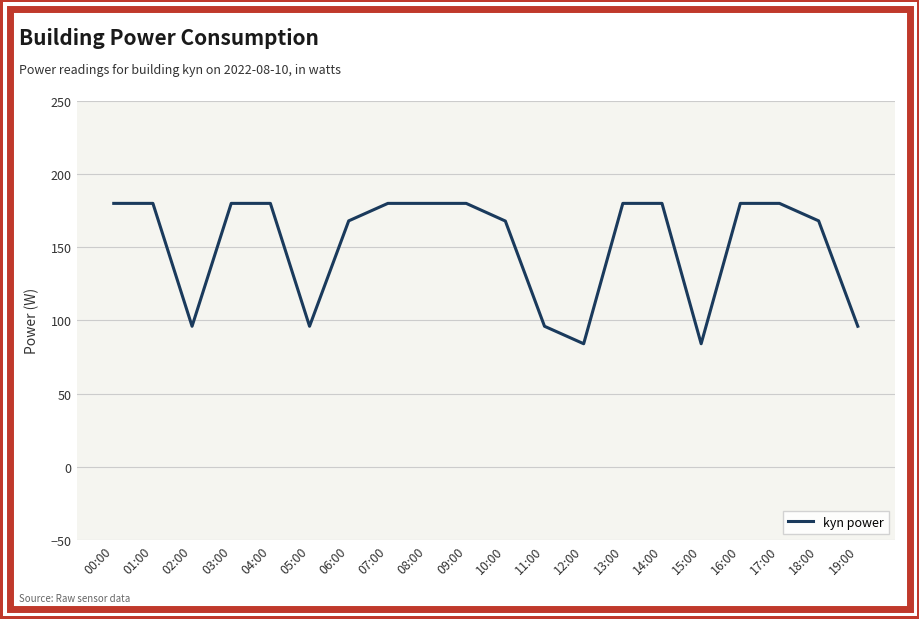

How many lines are shown in the chart?

1